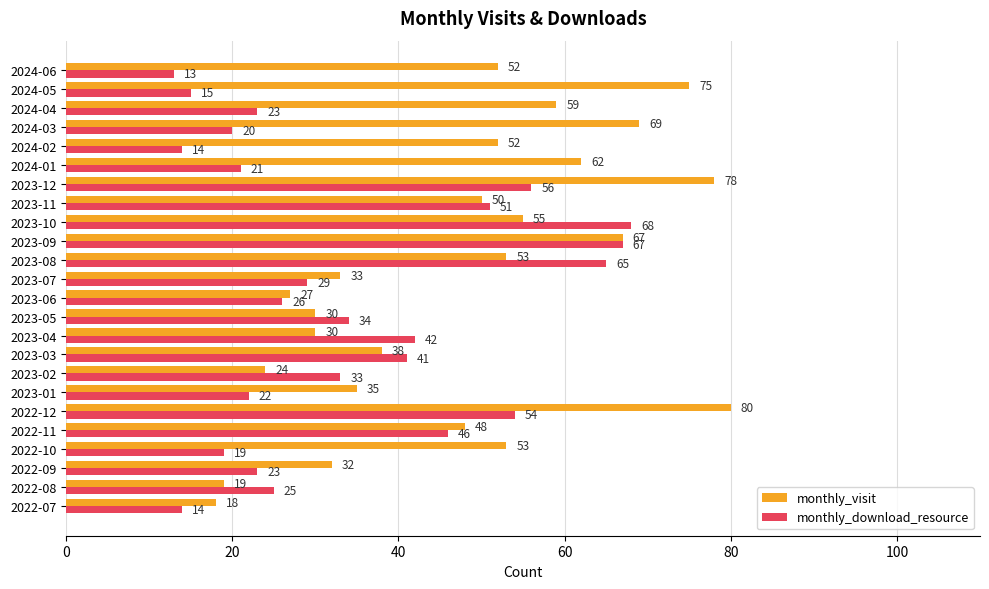

What is the average value of the monthly_visit series?

47